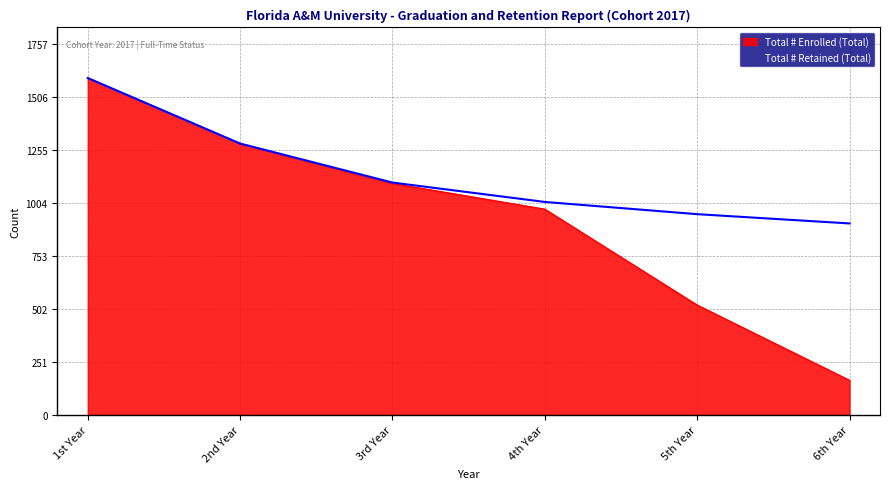

Which series has the largest total across all categories?

Total # Retained (Total)